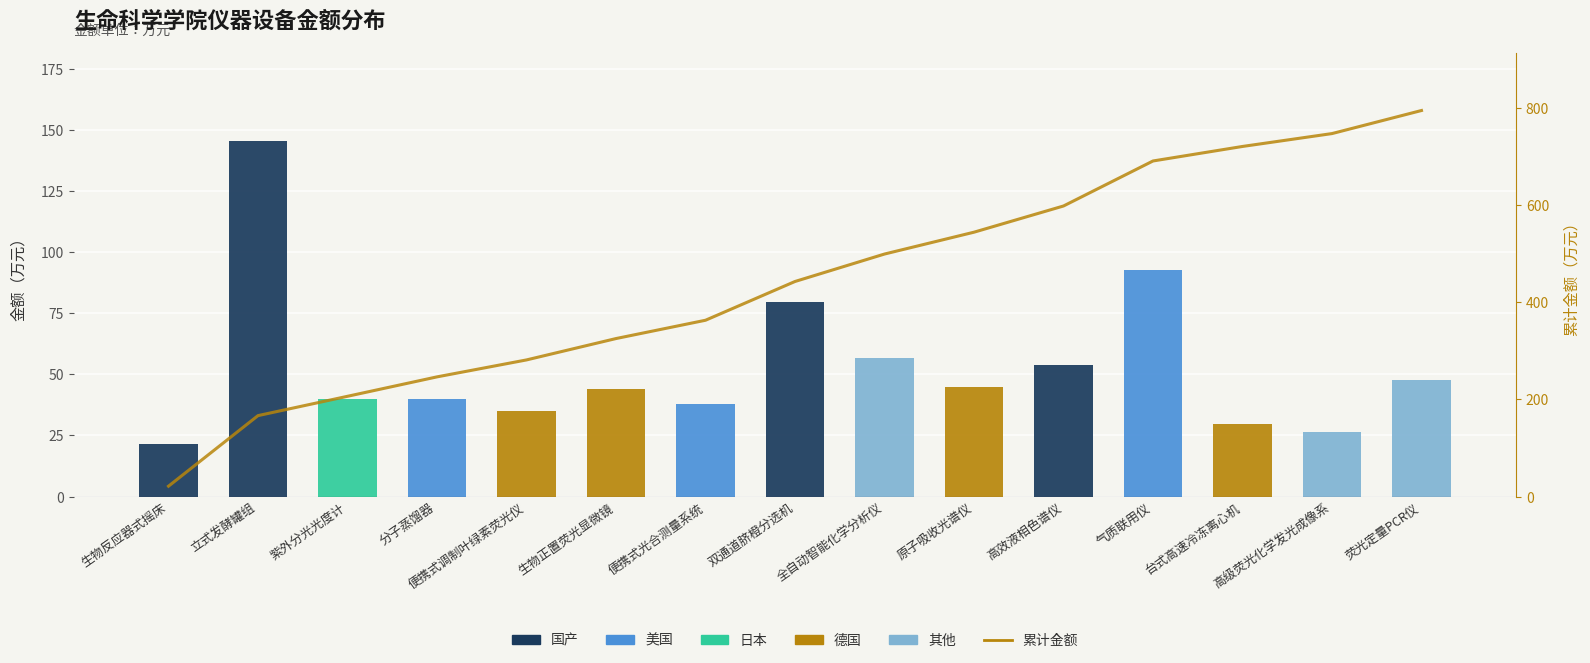

How many values are below 442?

7